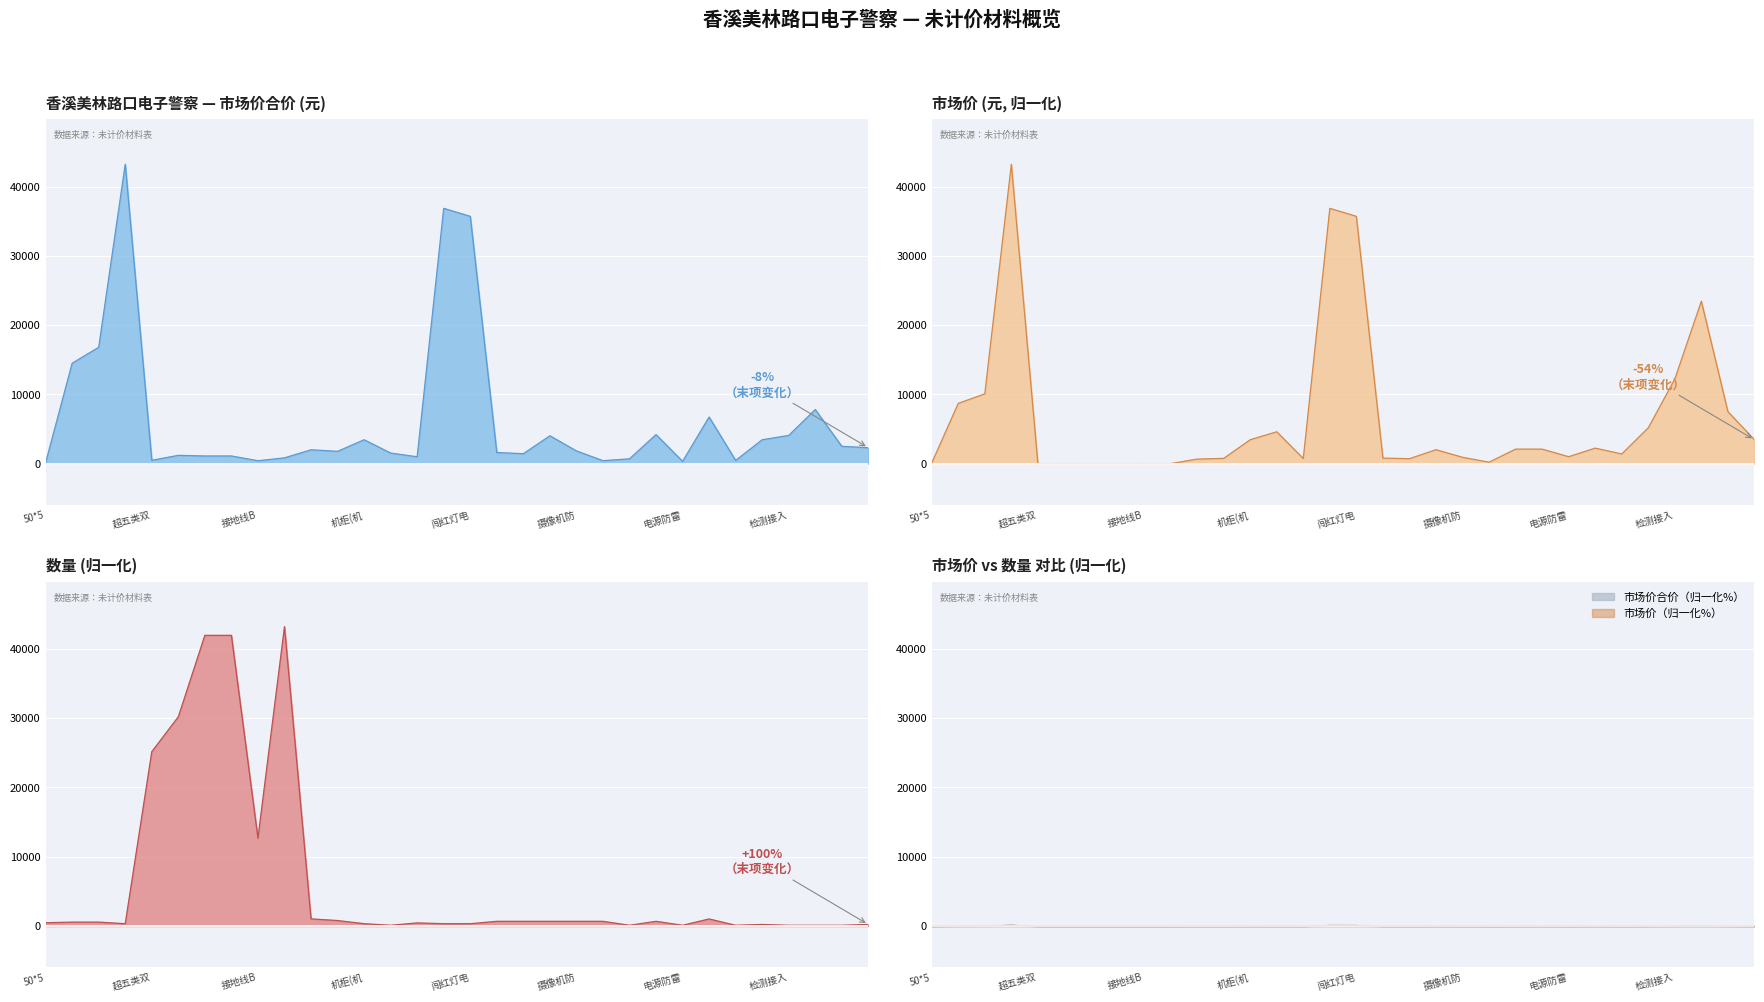

Reading left to right, what are all the values shown in this chart?

市场价合价: 137.0	14499.2	16800.7	43221.5	487.3	1201.8	1110.5	1110.5	425.5	837.0	2004.9	1778.8	3452.2	1534.3	997.3	36852.2	35701.5	1611.0	1438.4	4027.6	1841.2	431.5	700.0	4200.2	335.6	6731.8	466.1	3452.2	4075.5	7815.4	2502.8	2301.5
市场价: 97.8	8699.5	10080.4	43221.5	6.6	13.6	9.1	9.1	11.5	6.6	661.7	762.4	3452.2	4602.9	748.0	36852.2	35701.5	805.5	719.2	2013.8	920.6	215.8	2100.1	2100.1	1006.9	2243.9	1398.2	5178.3	12226.5	23446.2	7508.5	3452.2
数量: 479.3	570.6	570.6	342.3	25162.6	30207.7	41961.7	41961.7	12678.3	43221.5	1037.3	798.8	342.3	114.1	456.5	342.3	342.3	684.7	684.7	684.7	684.7	684.7	114.1	684.7	114.1	1027.0	114.1	228.2	114.1	114.1	114.1	228.2